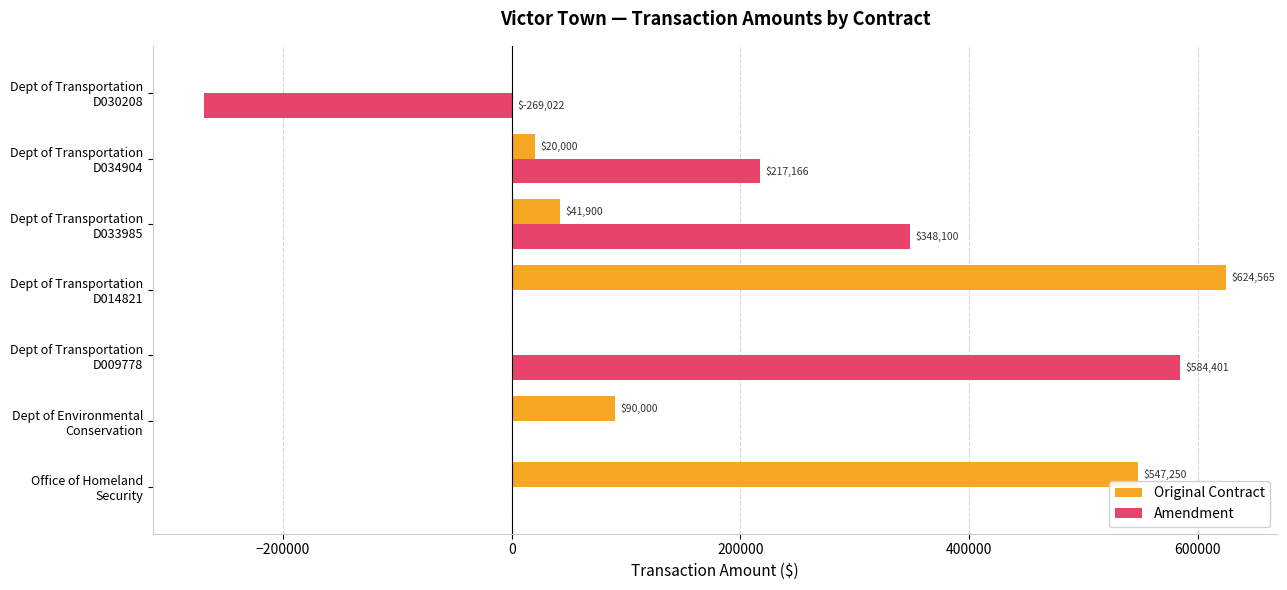

Which series has the largest total across all categories?

Original Contract